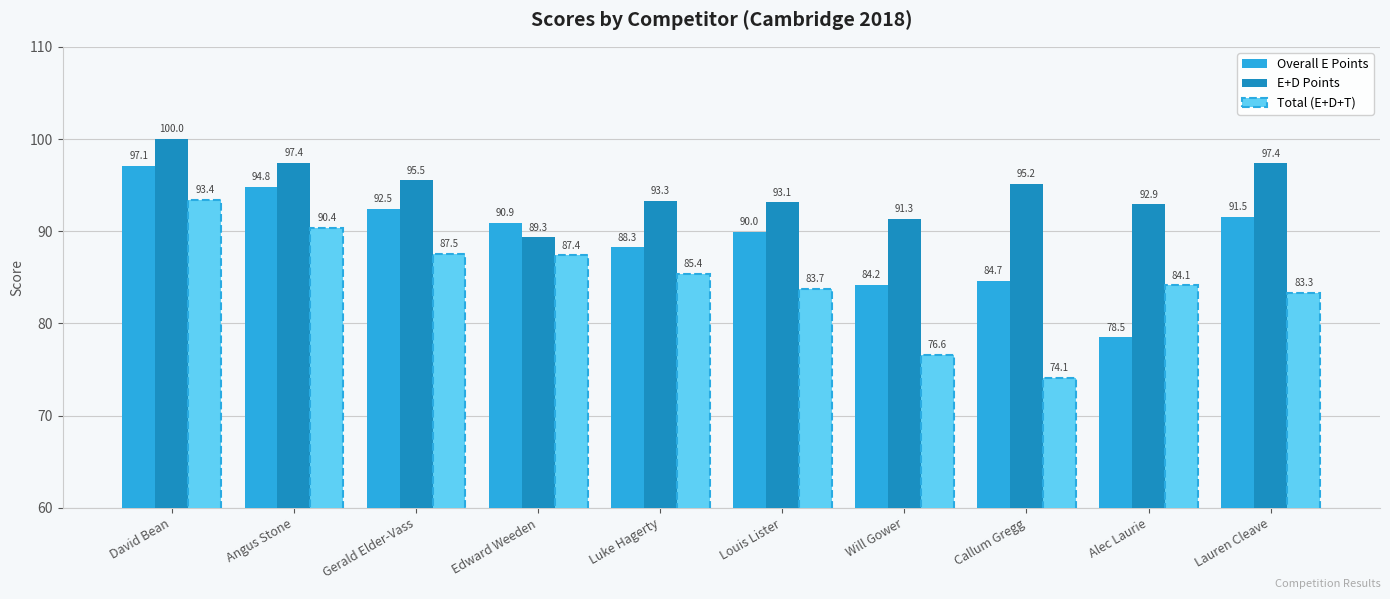

Which series has the widest spread of values?

Total (E+D+T)